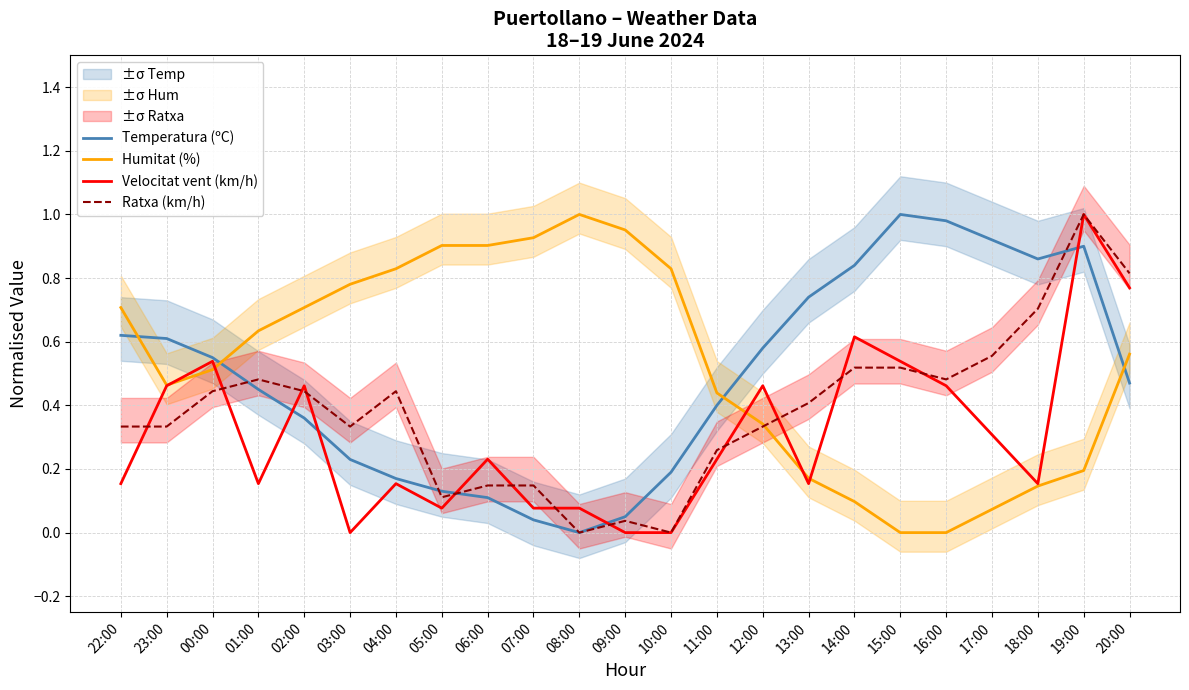

What are all the series names shown in the legend?

Temperatura (ºC), Humitat (%), Velocitat vent (km/h), Ratxa (km/h)